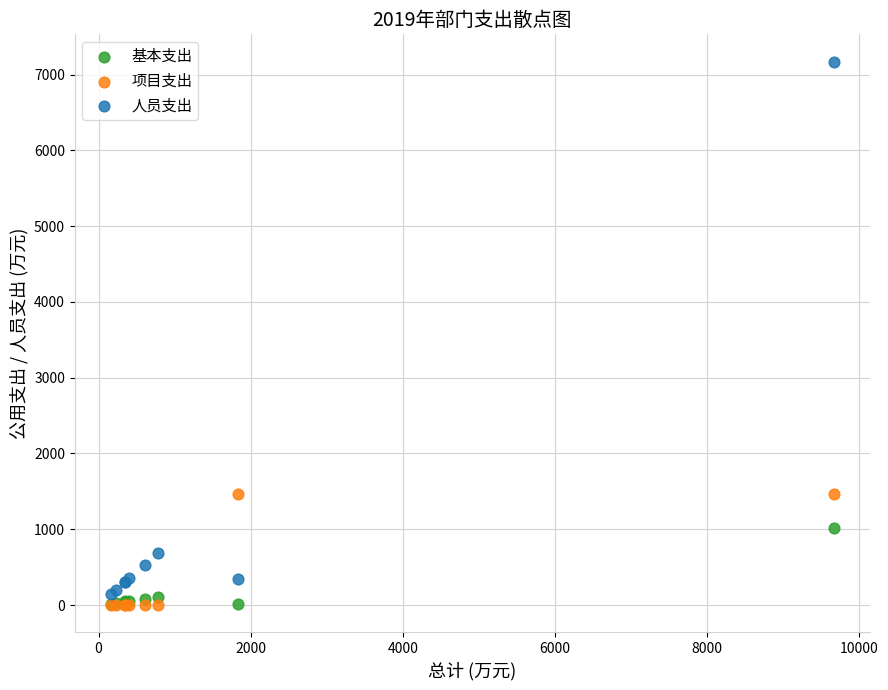

Which series contains the highest Y value?

人员支出